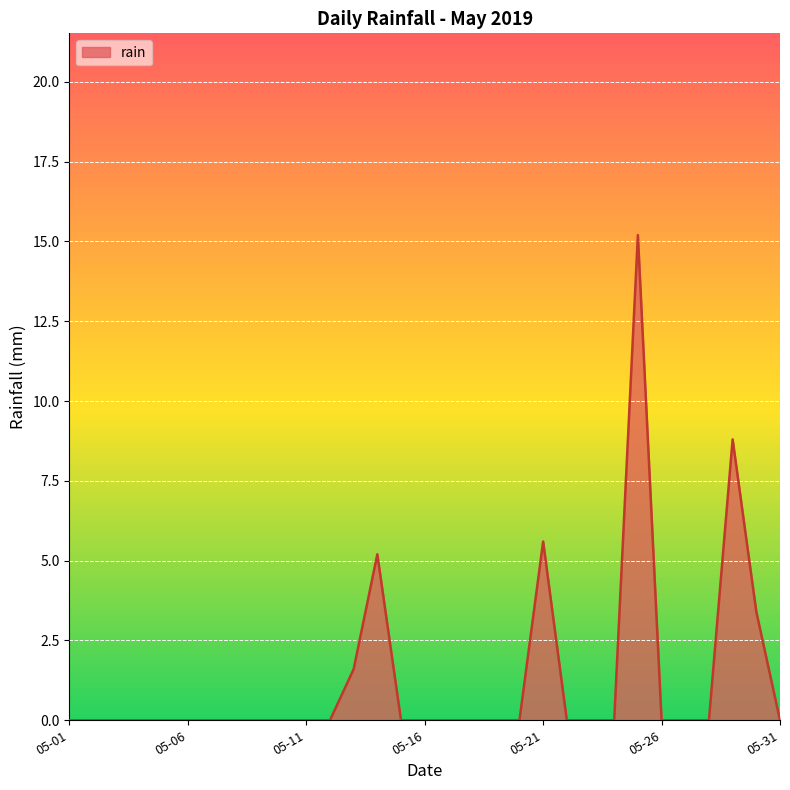

Count the number of categories in the chart.

31